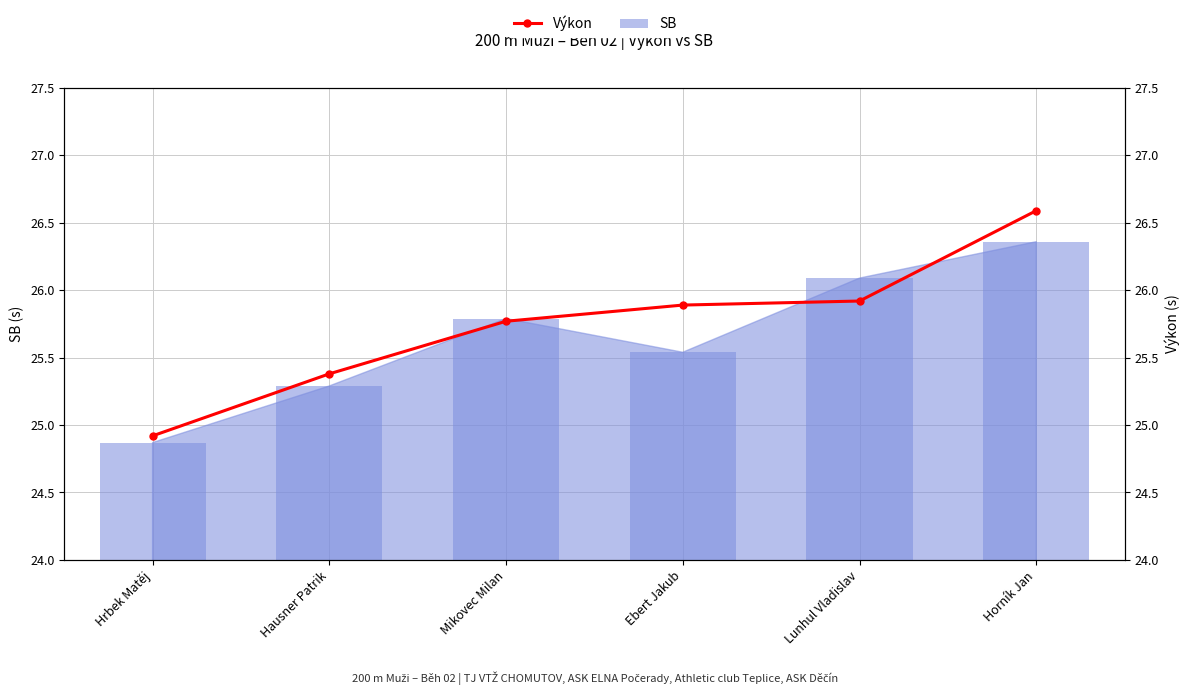

What is the minimum value shown in the chart?

24.9